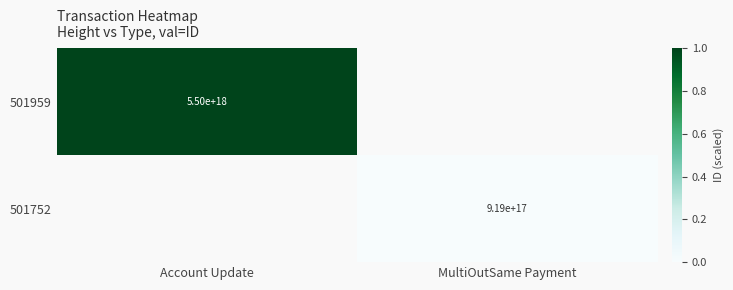

True or false: 501959 has a value of 8286913236117685248 at Account Update.

False